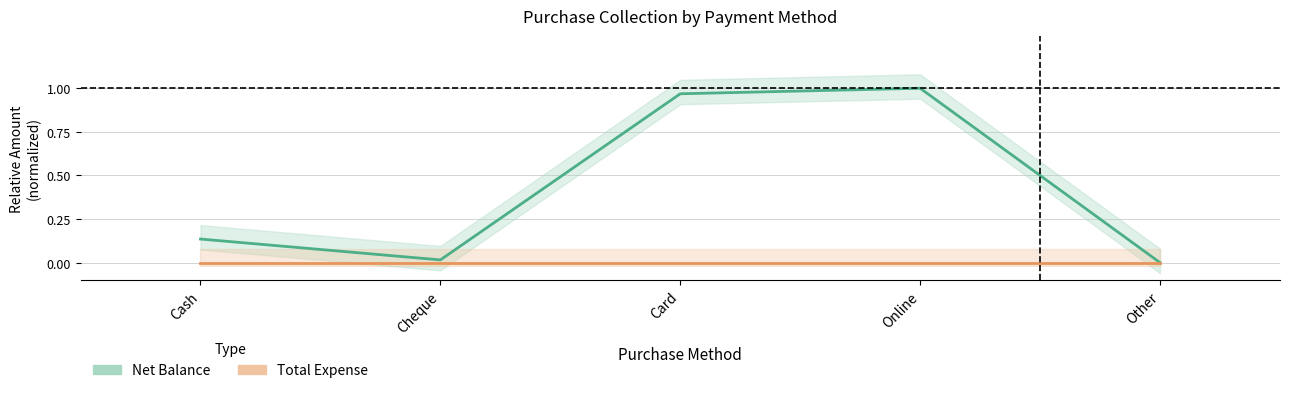

Does the chart display data point markers on the line(s)?

No